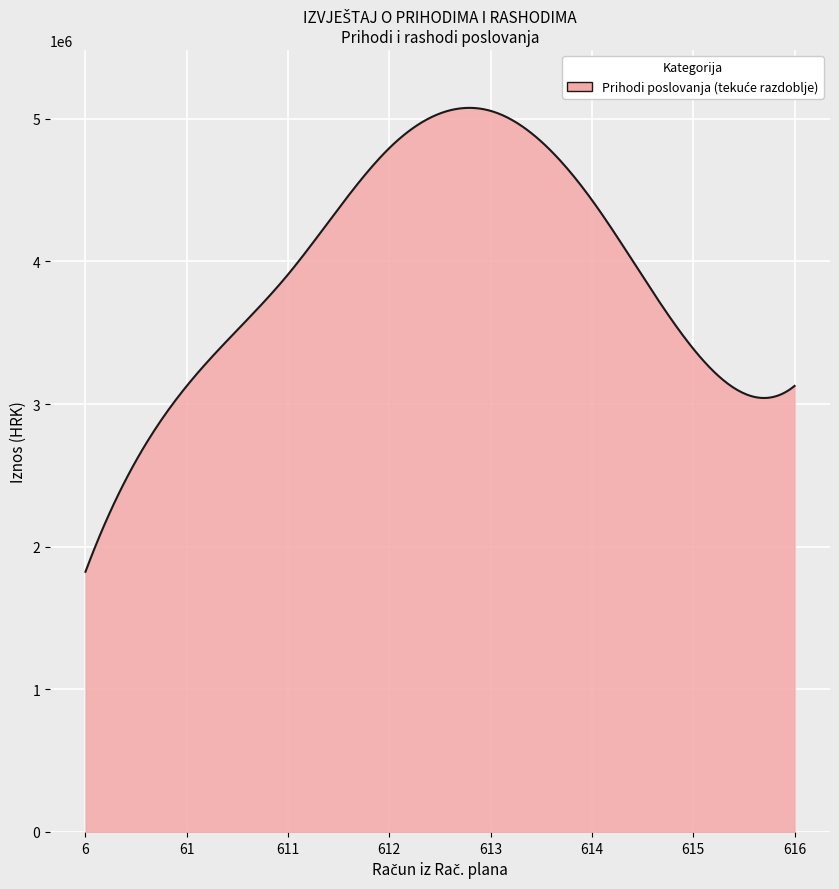

What is the maximum value shown in the chart?

5076545.6